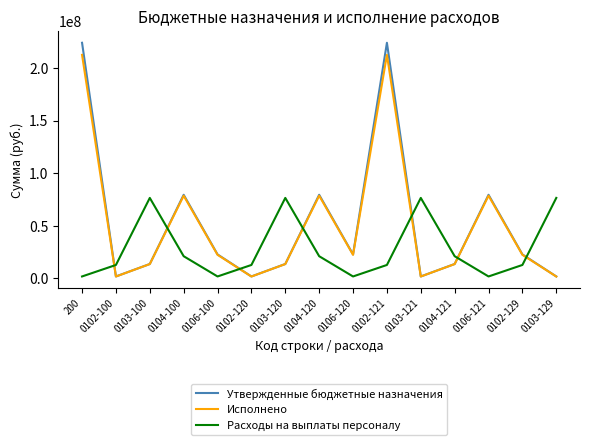

How many distinct data groups are displayed?

3